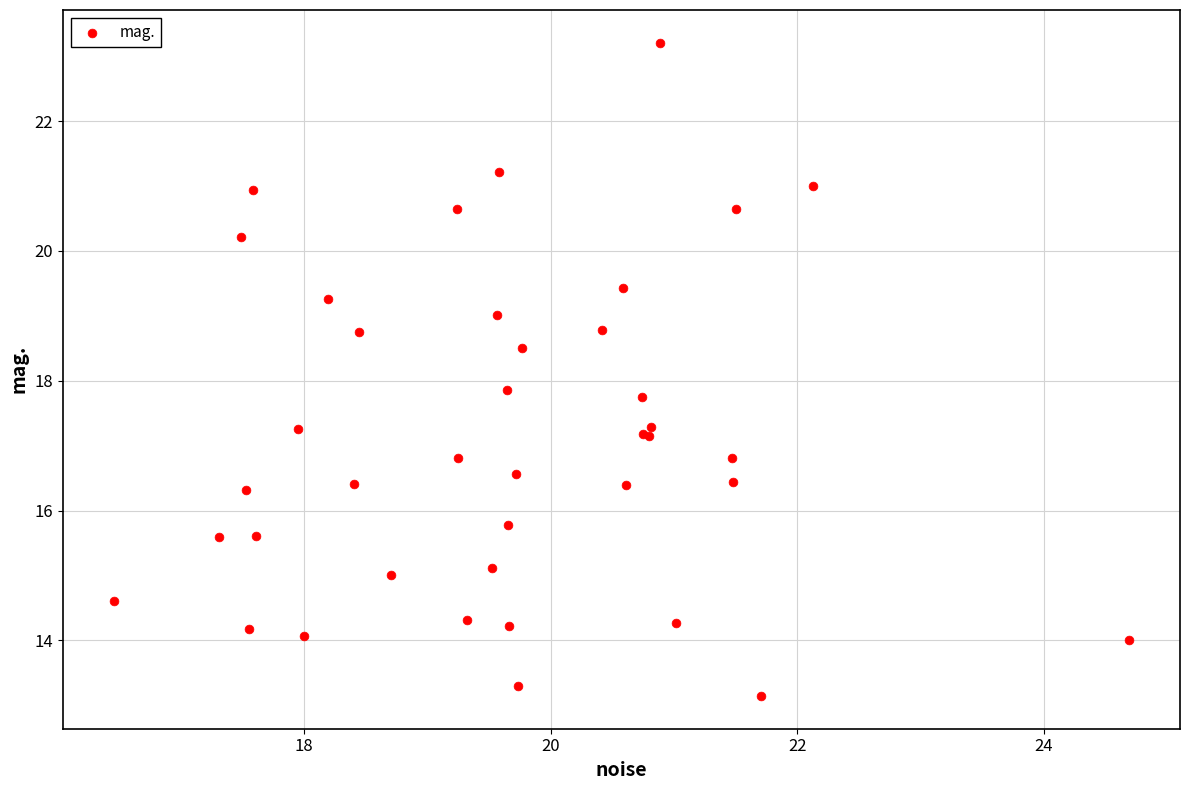

What Y value in the scatter plot is closest to 18?

17.9